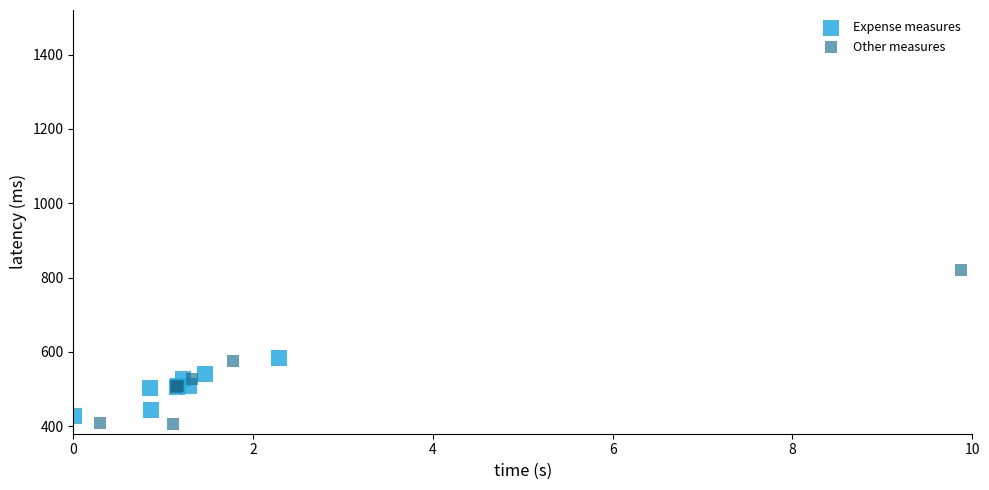

What are all the series names shown in the legend?

Expense measures, Other measures